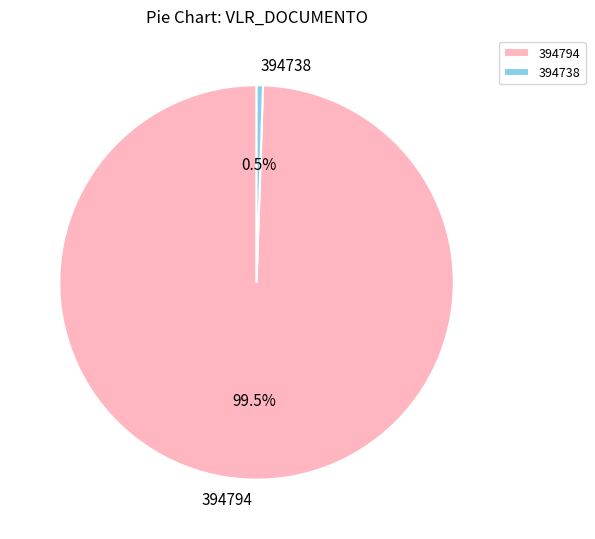

What is the smallest slice in the pie chart?

394738